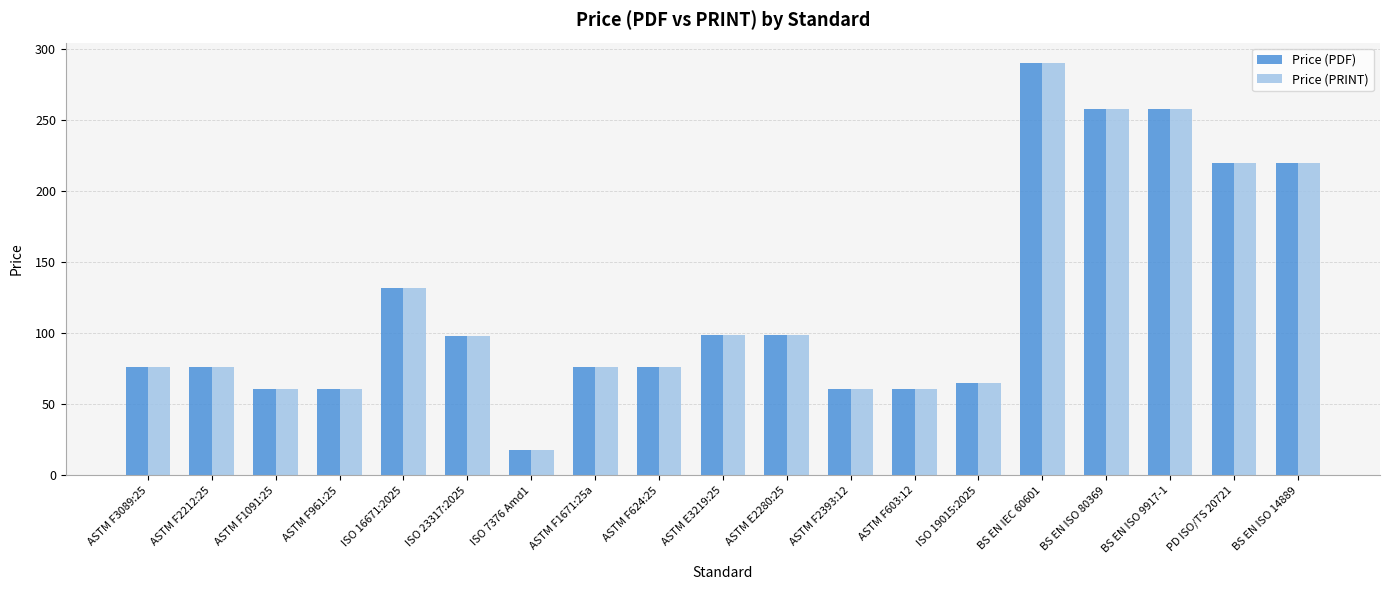

What value does the Price (PDF) series have at ASTM F961:25, to the nearest 10?

60